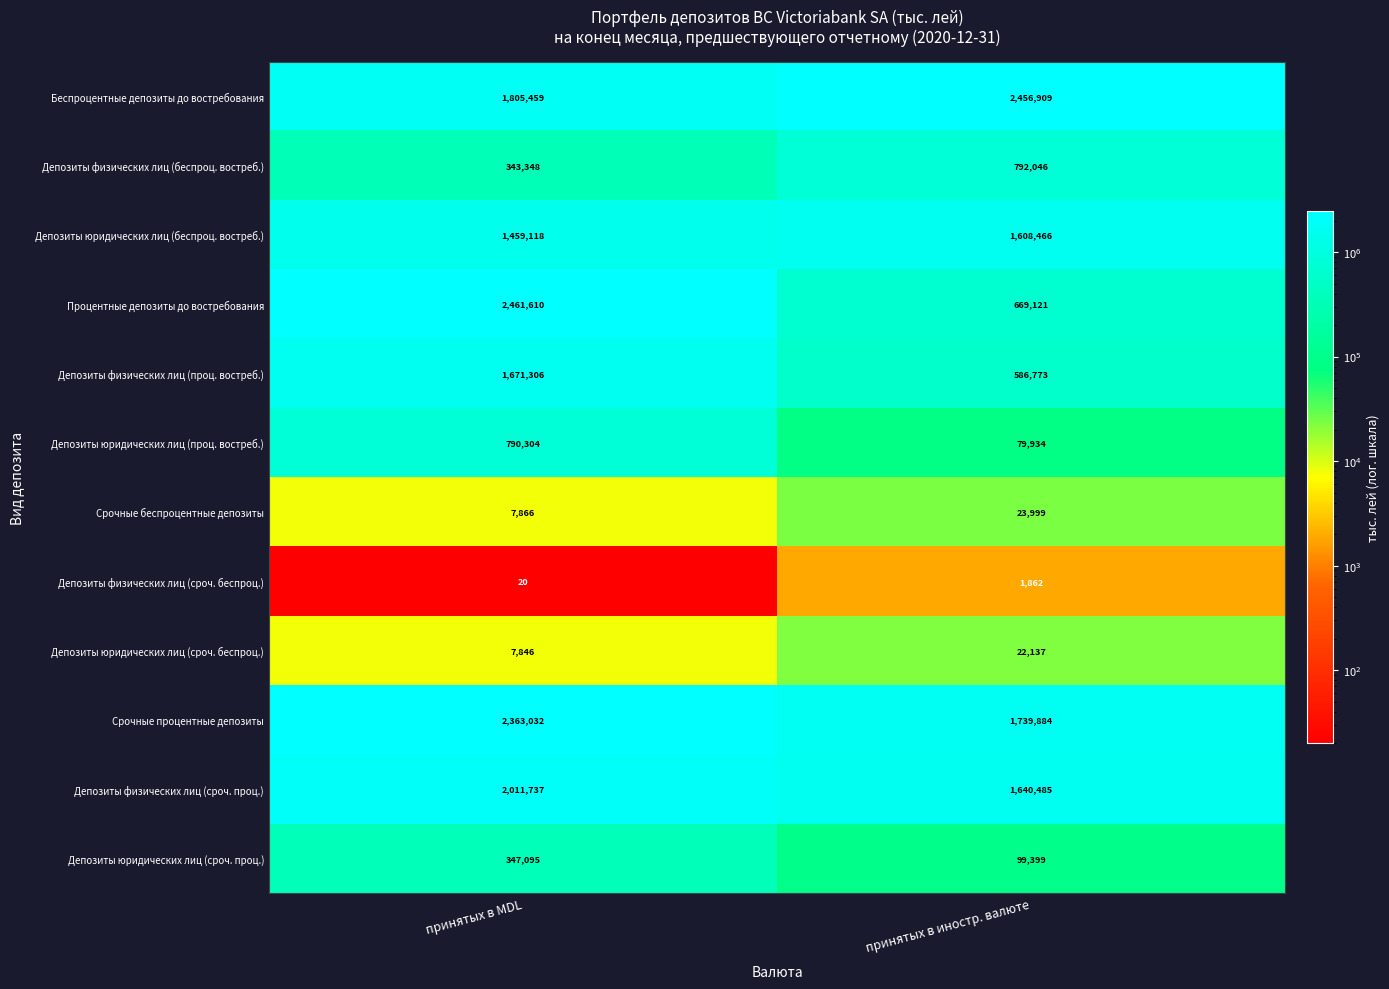

At принятых в MDL, list the series in order from smallest to largest.

Депозиты физических лиц (сроч. беспроц.), Депозиты юридических лиц (сроч. беспроц.), Срочные беспроцентные депозиты, Депозиты физических лиц (беспроц. востреб.), Депозиты юридических лиц (сроч. проц.), Депозиты юридических лиц (проц. востреб.), Депозиты юридических лиц (беспроц. востреб.), Депозиты физических лиц (проц. востреб.), Беспроцентные депозиты до востребования, Депозиты физических лиц (сроч. проц.), Срочные процентные депозиты, Процентные депозиты до востребования